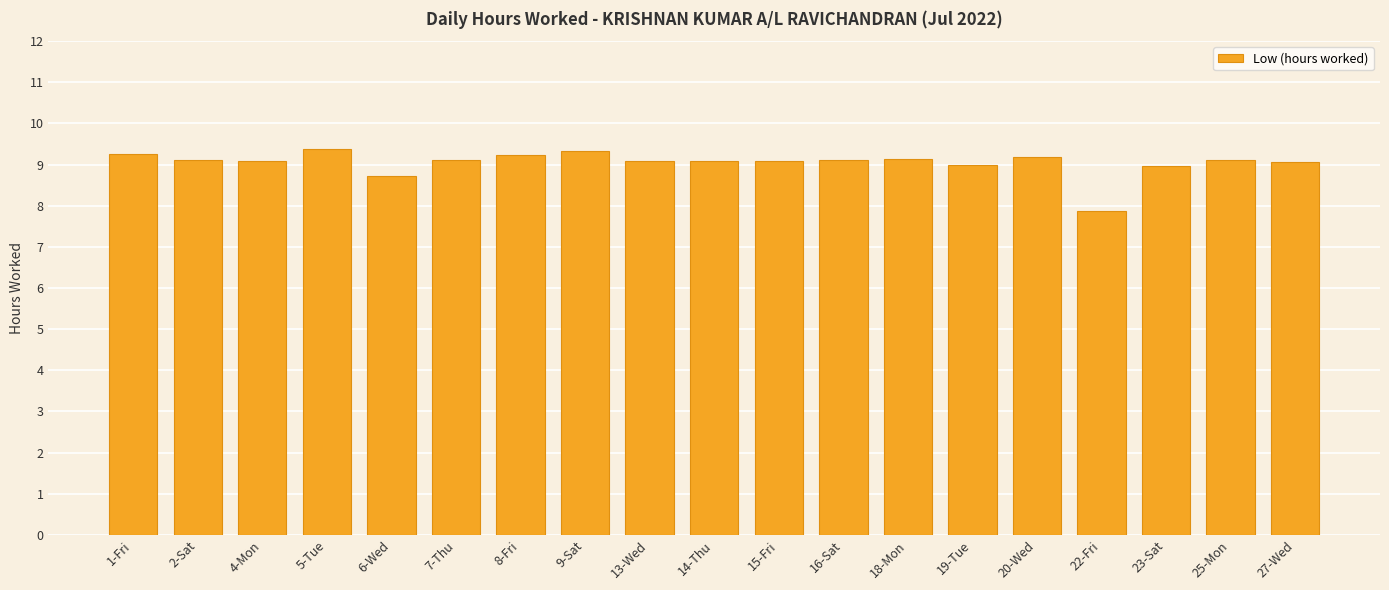

What is the value of the 8th bar from the left?

9.3